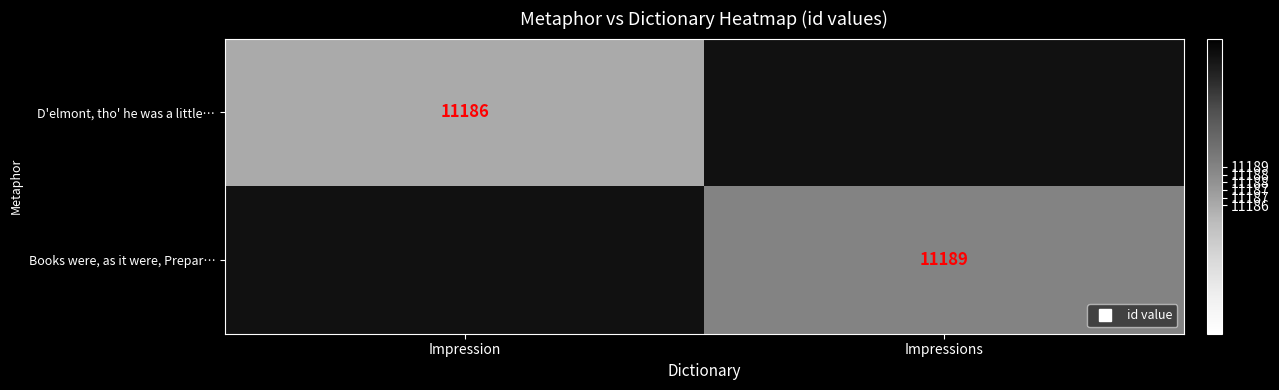

At Impression, list the series in order from largest to smallest.

D'elmont, tho' he was a little…, Books were, as it were, Prepar…